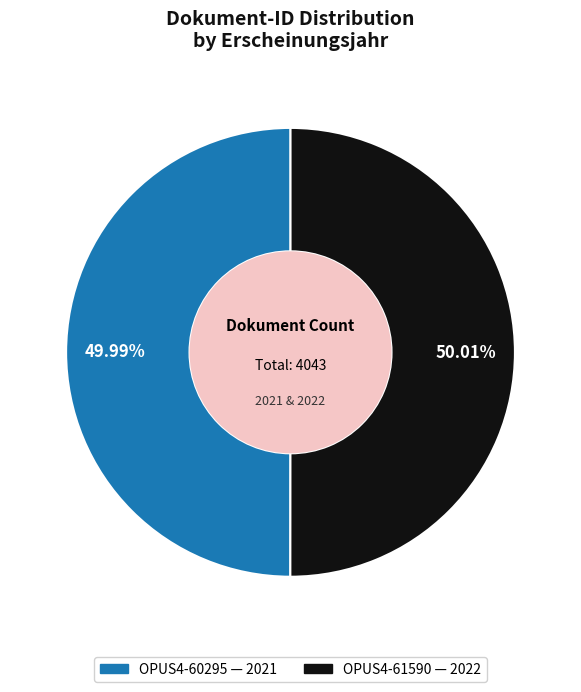

Do OPUS4-61590 and OPUS4-60295 together represent more than half of the pie?

Yes